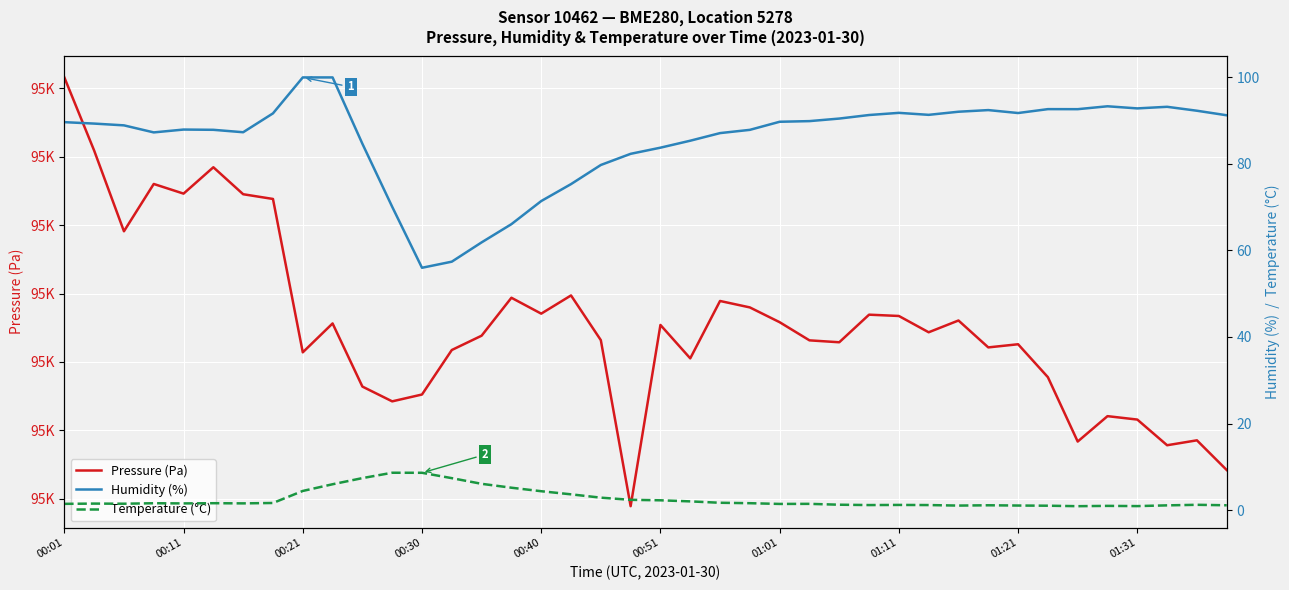

True or false: Humidity (%) and Temperature (°C) cross at least once.

False